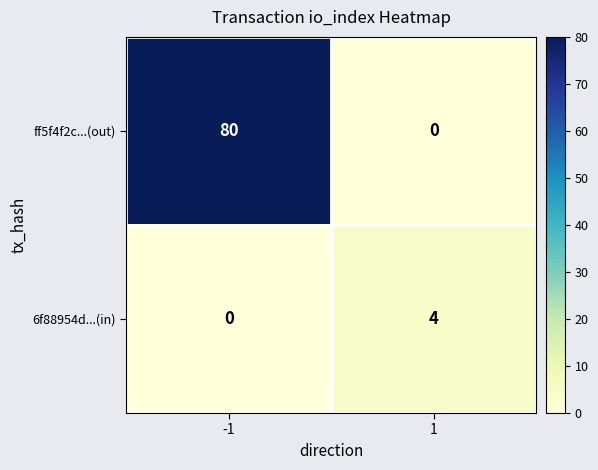

What is the sum of all ff5f4f2c...(out) values?

80